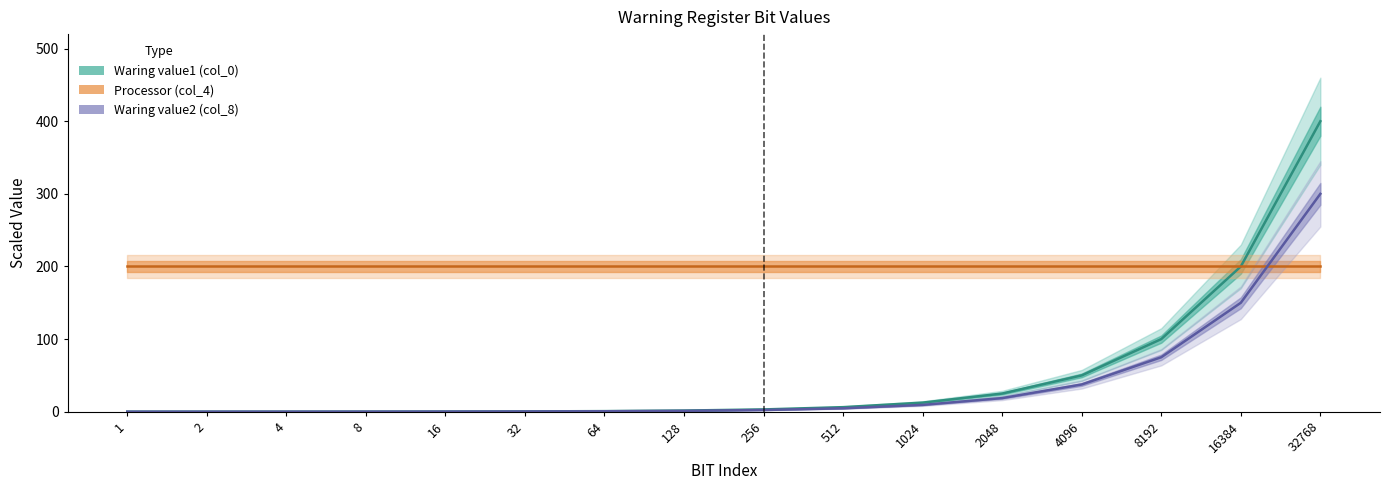

True or false: Processor (col_4) has more than 2 points higher than both neighbors.

False